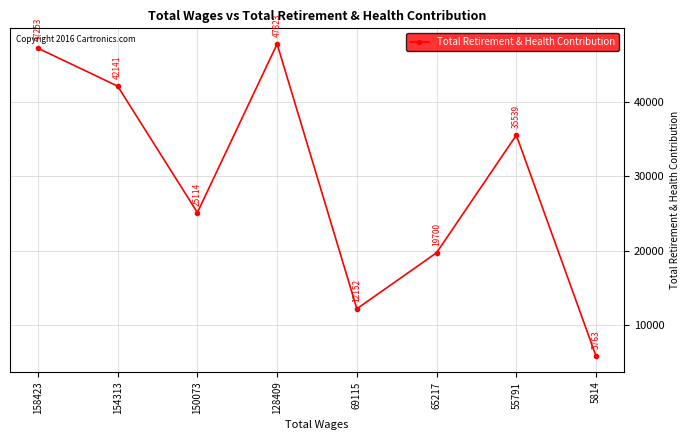

List the labels in order of value, smallest first.

5814, 69115, 65217, 150073, 55791, 154313, 158423, 128409